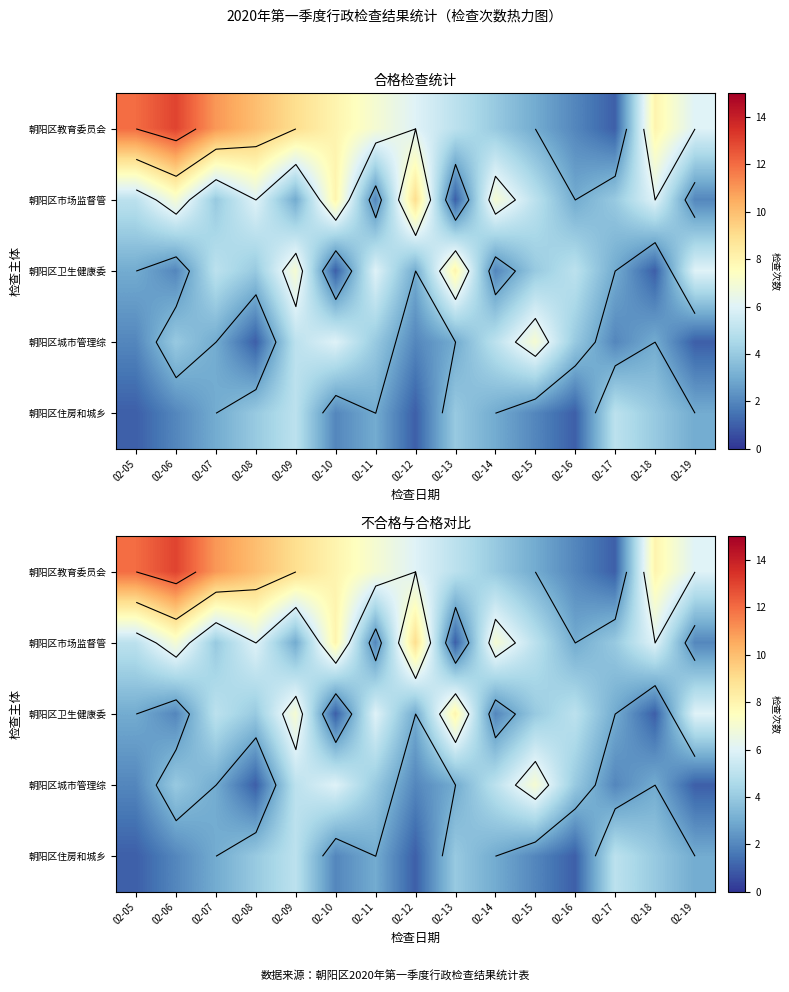

Where does the 朝阳区住房和城乡 series first go above 3?

02-08